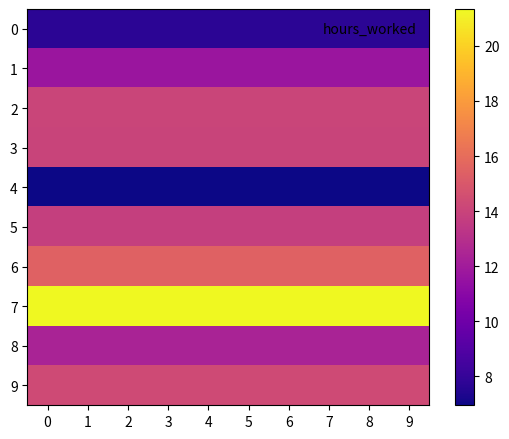

Reading left to right, transcribe all the data shown in this chart.

0: 0=7.7	1=7.7	2=7.7	3=7.7	4=7.7	5=7.7	6=7.7	7=7.7	8=7.7	9=7.7
1: 0=11.7	1=11.7	2=11.7	3=11.7	4=11.7	5=11.7	6=11.7	7=11.7	8=11.7	9=11.7
2: 0=14.0	1=14.0	2=14.0	3=14.0	4=14.0	5=14.0	6=14.0	7=14.0	8=14.0	9=14.0
3: 0=14.0	1=14.0	2=14.0	3=14.0	4=14.0	5=14.0	6=14.0	7=14.0	8=14.0	9=14.0
4: 0=7.0	1=7.0	2=7.0	3=7.0	4=7.0	5=7.0	6=7.0	7=7.0	8=7.0	9=7.0
5: 0=13.8	1=13.8	2=13.8	3=13.8	4=13.8	5=13.8	6=13.8	7=13.8	8=13.8	9=13.8
6: 0=15.5	1=15.5	2=15.5	3=15.5	4=15.5	5=15.5	6=15.5	7=15.5	8=15.5	9=15.5
7: 0=21.3	1=21.3	2=21.3	3=21.3	4=21.3	5=21.3	6=21.3	7=21.3	8=21.3	9=21.3
8: 0=12.4	1=12.4	2=12.4	3=12.4	4=12.4	5=12.4	6=12.4	7=12.4	8=12.4	9=12.4
9: 0=14.3	1=14.3	2=14.3	3=14.3	4=14.3	5=14.3	6=14.3	7=14.3	8=14.3	9=14.3